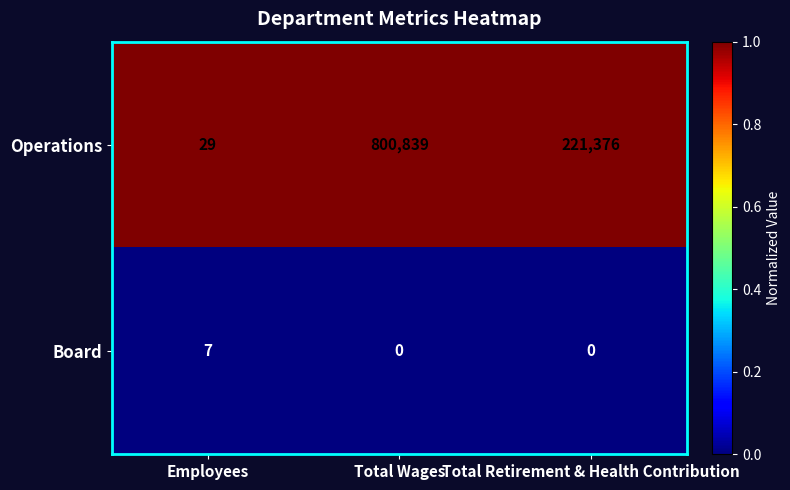

What is the maximum value shown in the chart?

800839